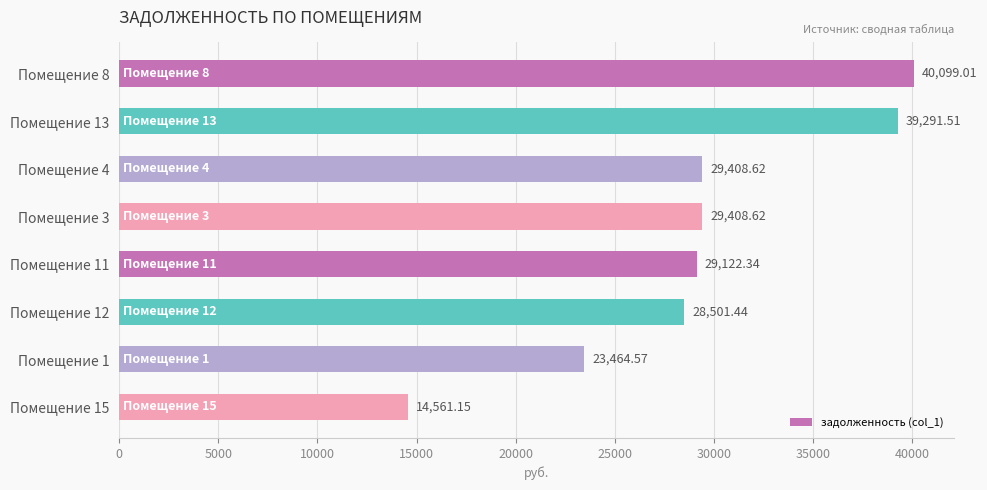

Between Помещение 12 and Помещение 3, which is larger?

Помещение 3